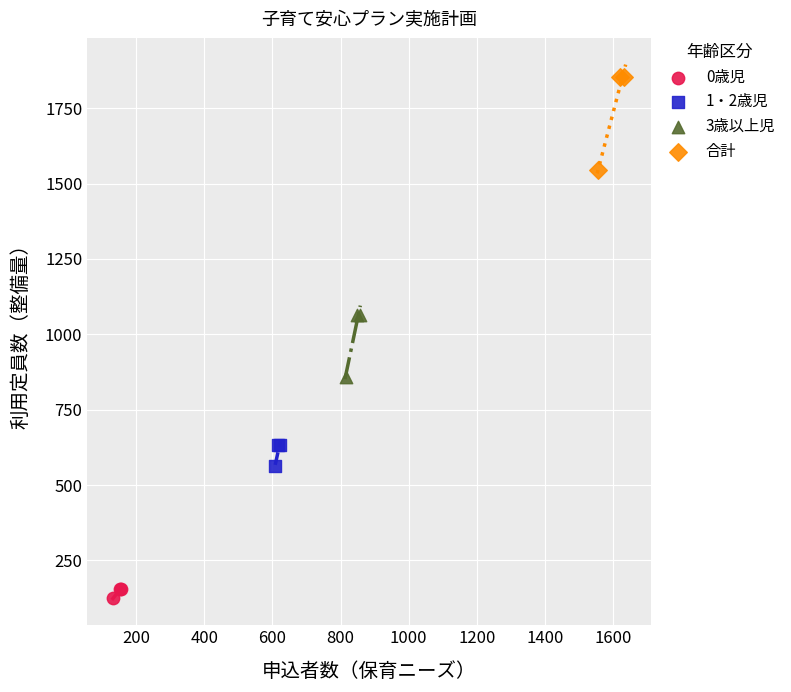

Which series has the widest spread of Y values?

合計